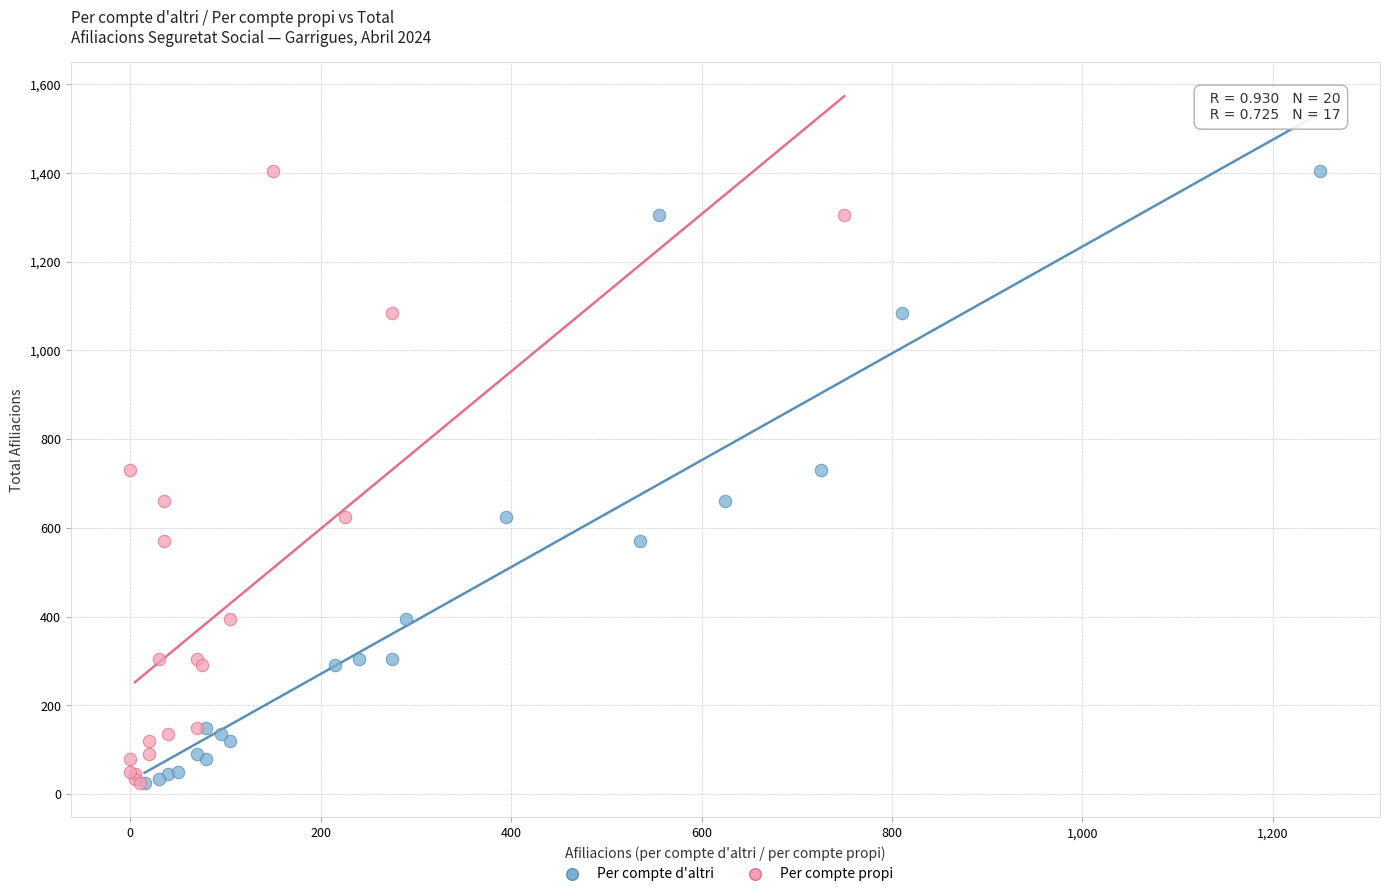

What are all the series names shown in the legend?

Per compte d'altri, Per compte propi